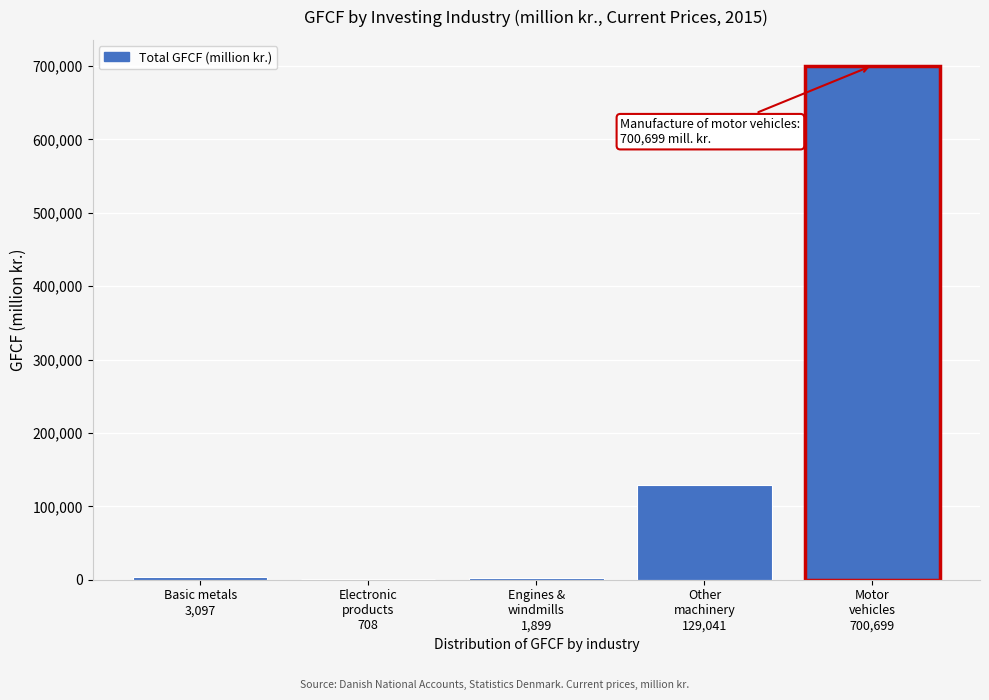

What is the greatest value displayed?

700699.0